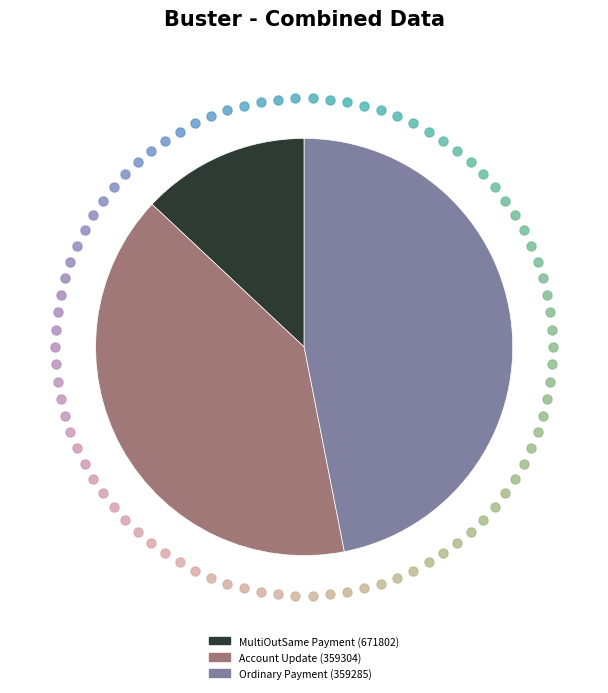

Which has a higher value, Account Update (359304) or MultiOutSame Payment (671802)?

Account Update (359304)